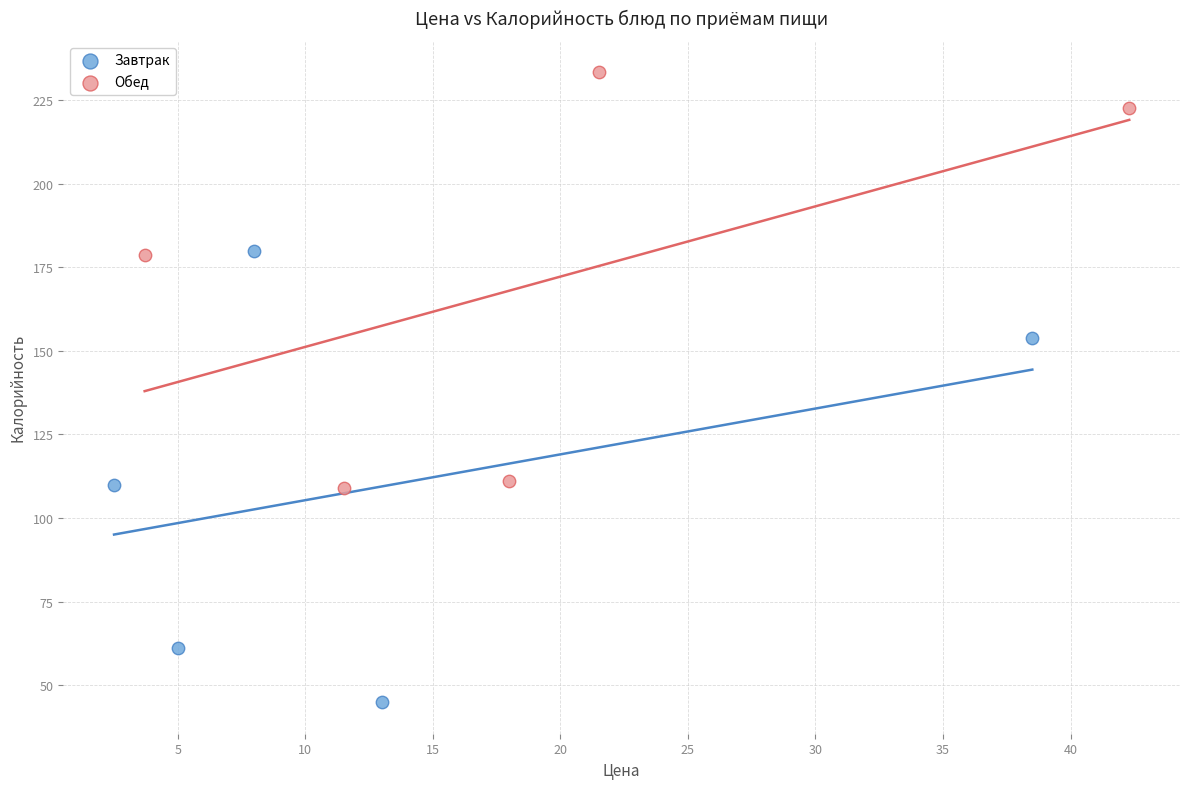

Which series contains the lowest Y value?

Завтрак